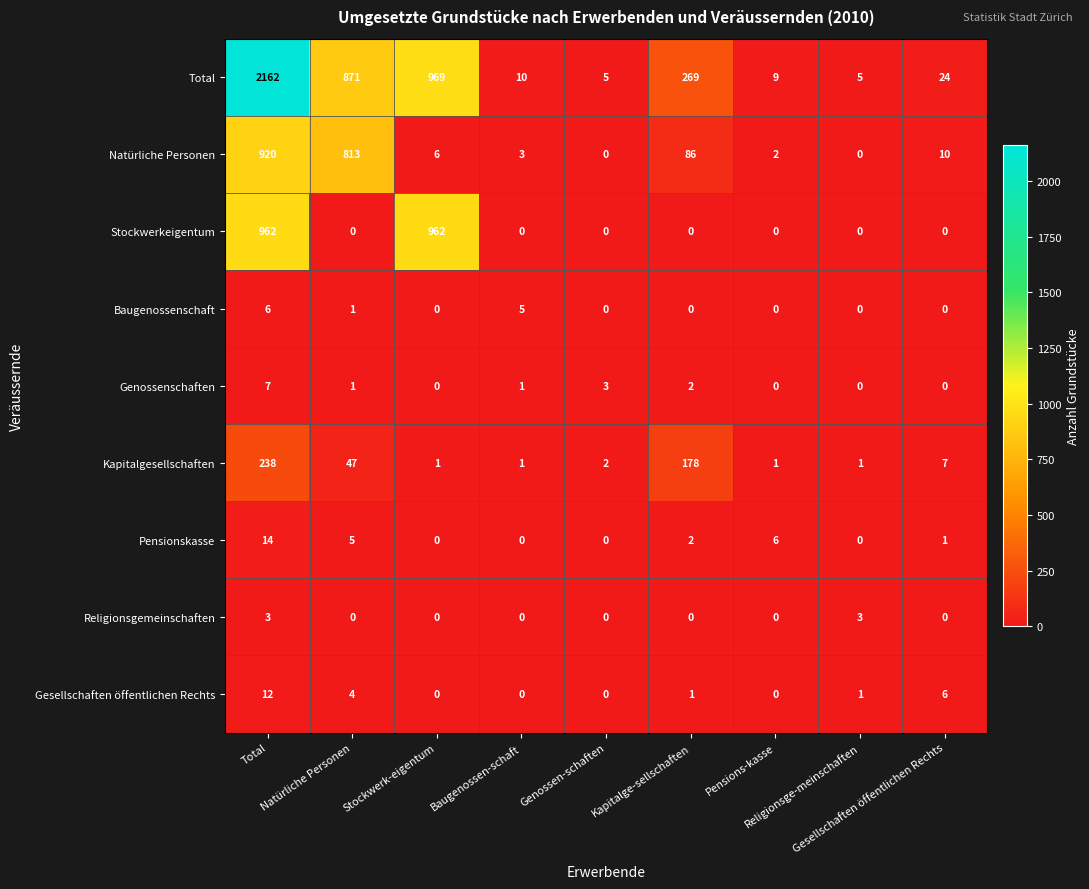

What is the difference between the maximum and minimum values in the Genossenschaften series?

7